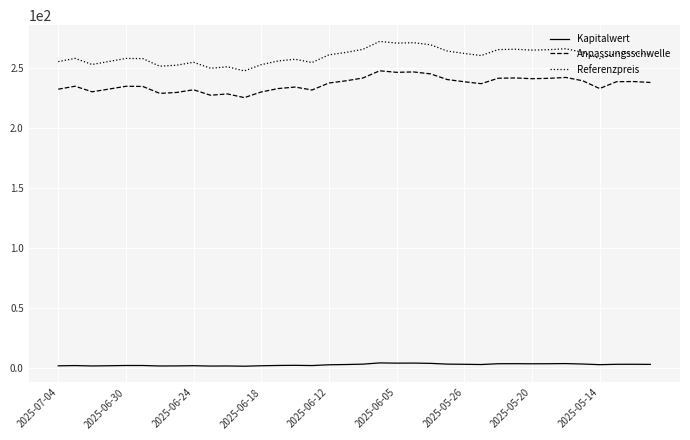

Which series has the largest total across all categories?

Referenzpreis